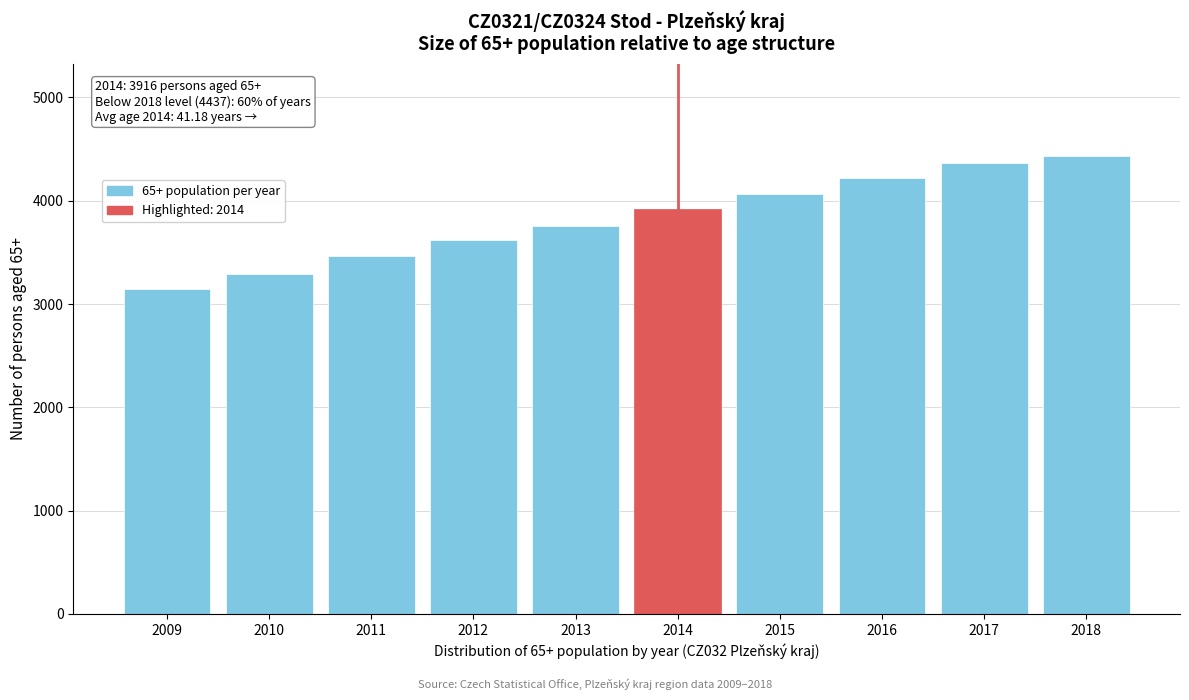

Reading left to right, extract all data points from this chart.

3148	3293	3461	3617	3758	3916	4068	4219	4361	4437